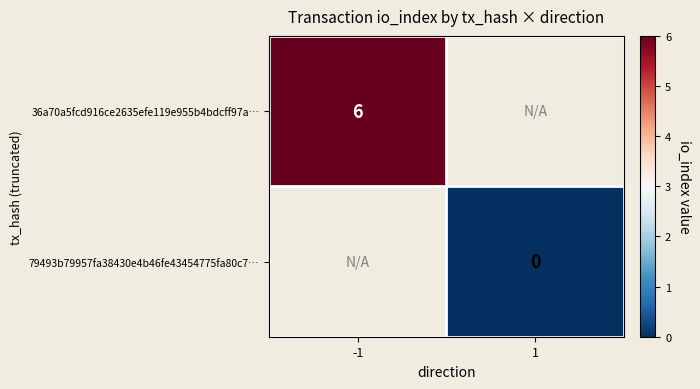

The value of 36a70a5fcd916ce2635efe119e955b4bdcff97a… at -1 is 6. True or false?

True